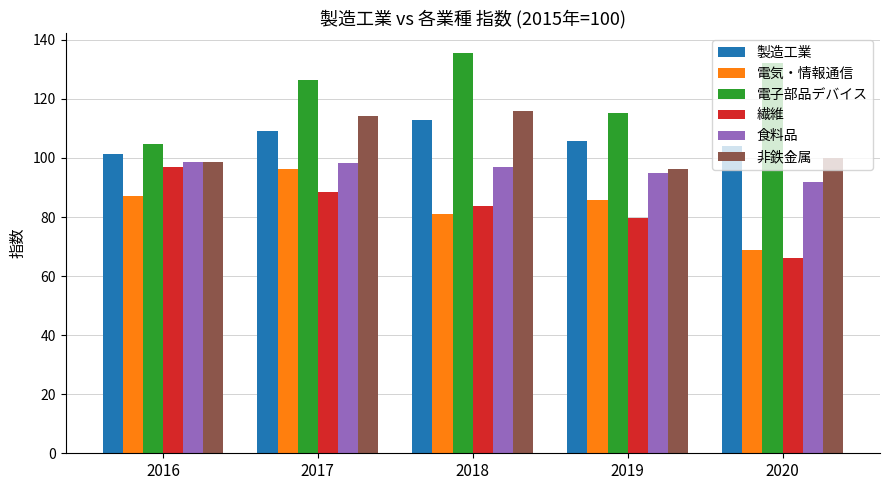

True or false: 非鉄金属 has a value of 98.8 at 2016.

True